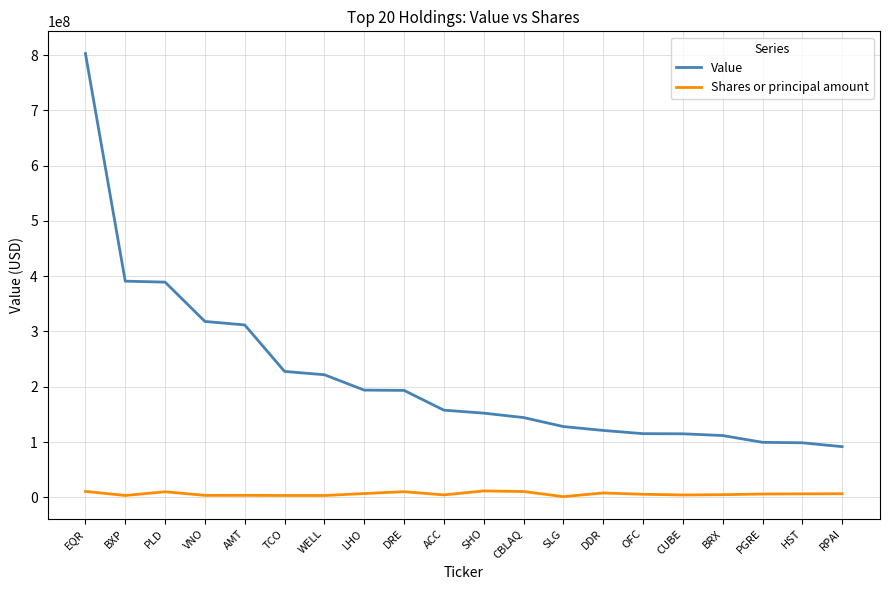

Which category has the highest value in the Value series?

EQR